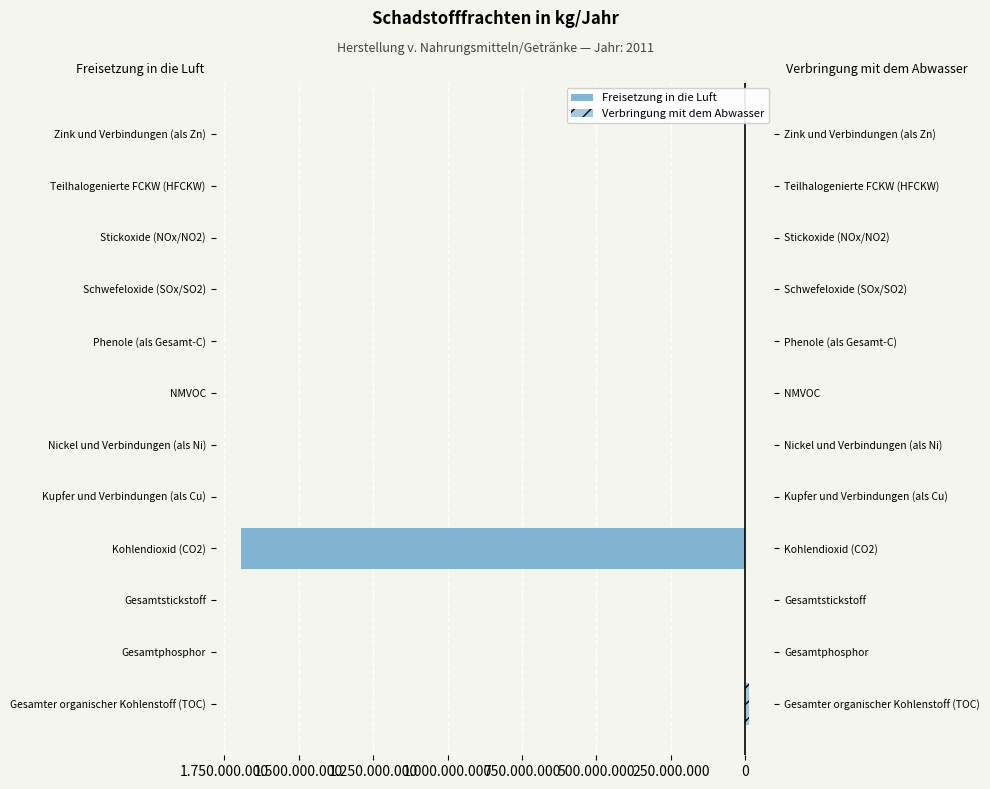

Is the value of Freisetzung in die Luft at Gesamtphosphor greater than the value of Verbringung mit dem Abwasser at Stickoxide (NOx/NO2)?

No